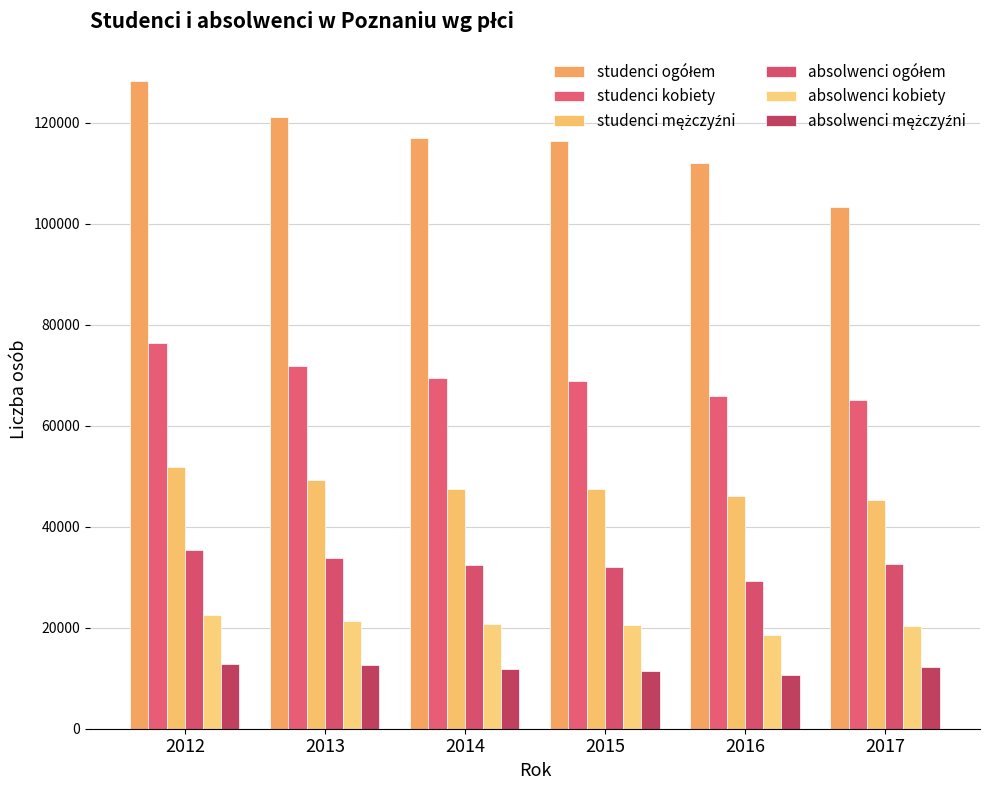

What is the spread (max minus min) of values at 2015?

104981